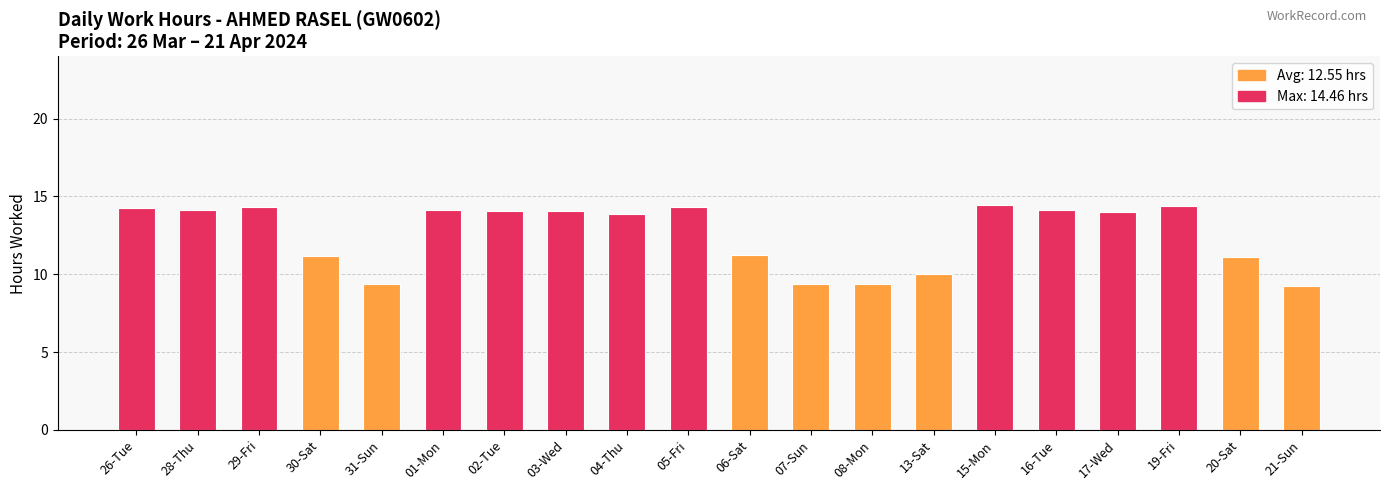

What value does the data have at 29-Fri?

14.3